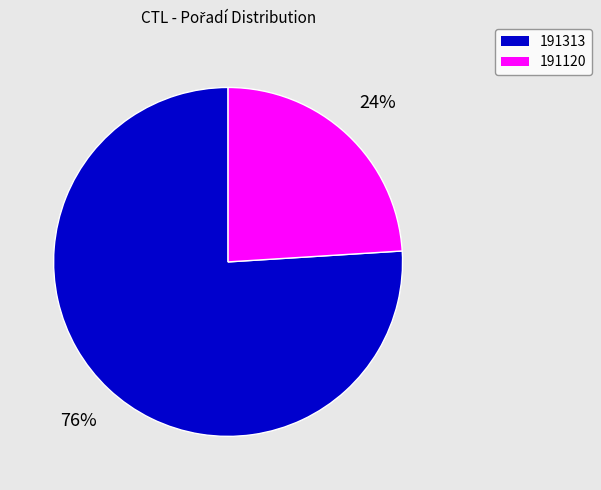

To the nearest percent, what is the combined percentage of 191120 and 191313?

100%